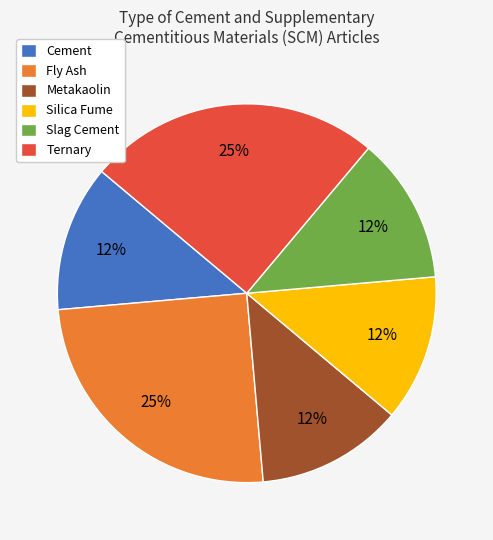

Is the sum of Cement and Silica Fume greater than half?

No